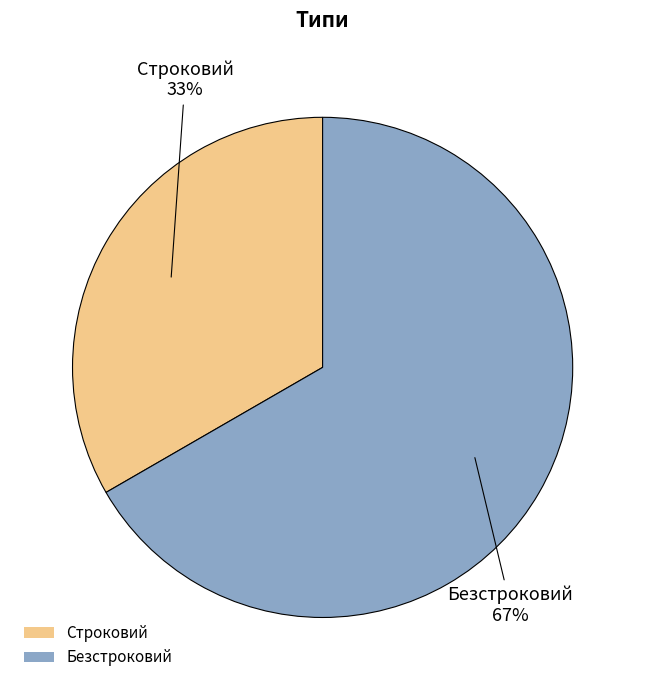

Is the sum of Безстроковий and Строковий greater than half?

Yes